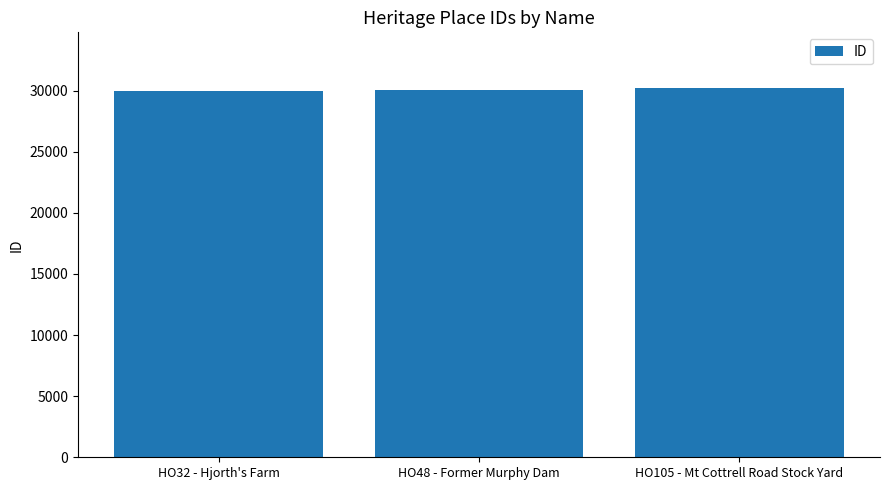

What is the difference between the maximum and second lowest values?

199